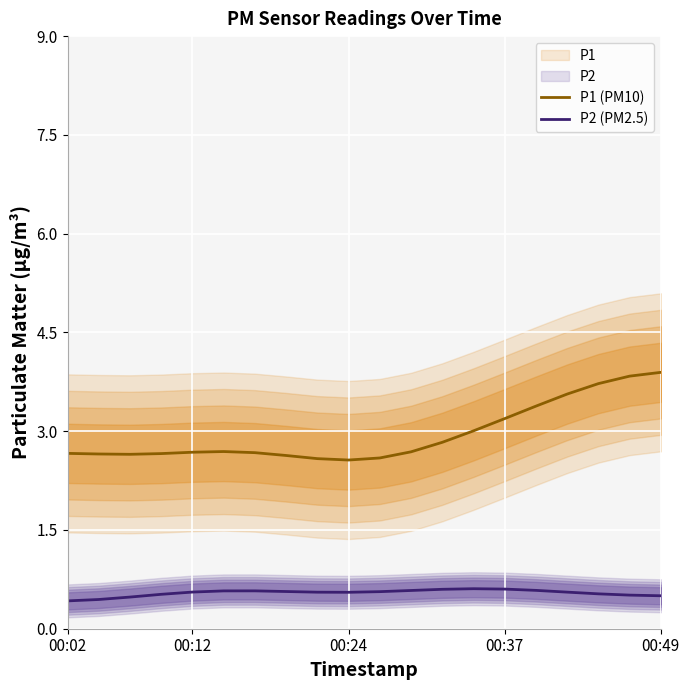

What is the value of the P2 (PM2.5) point at the 13th from the left?

0.6